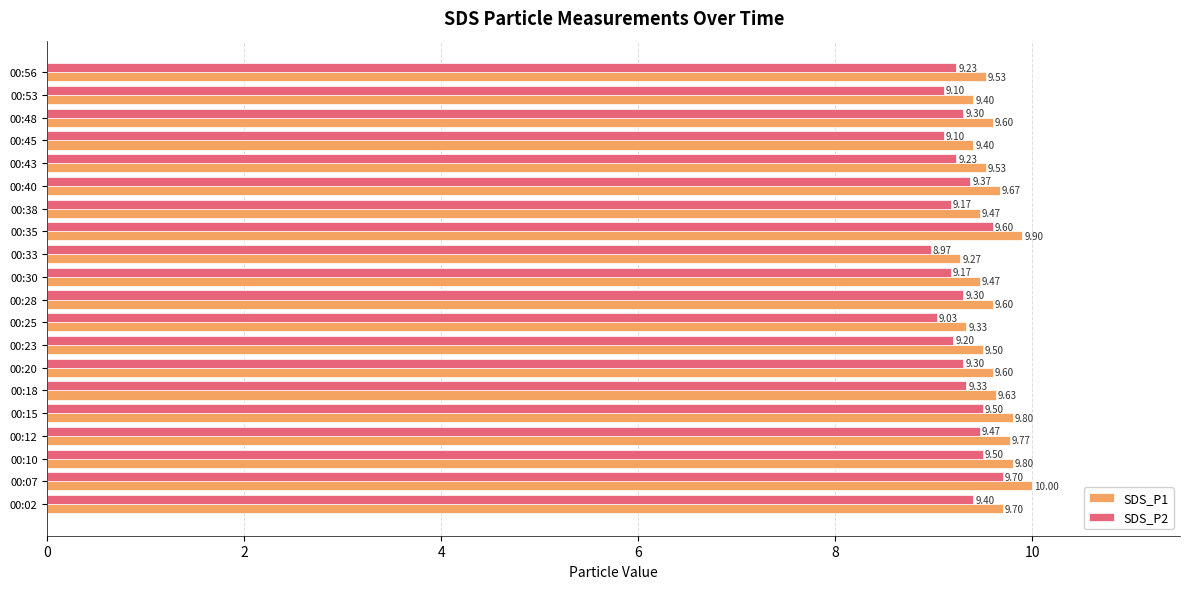

Is the value of SDS_P1 at 00:02 greater than the value of SDS_P2 at 00:43?

Yes